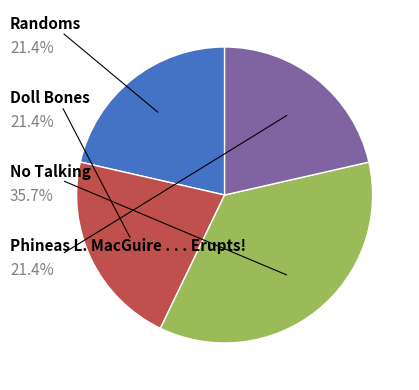

Is there a majority slice in this chart?

No